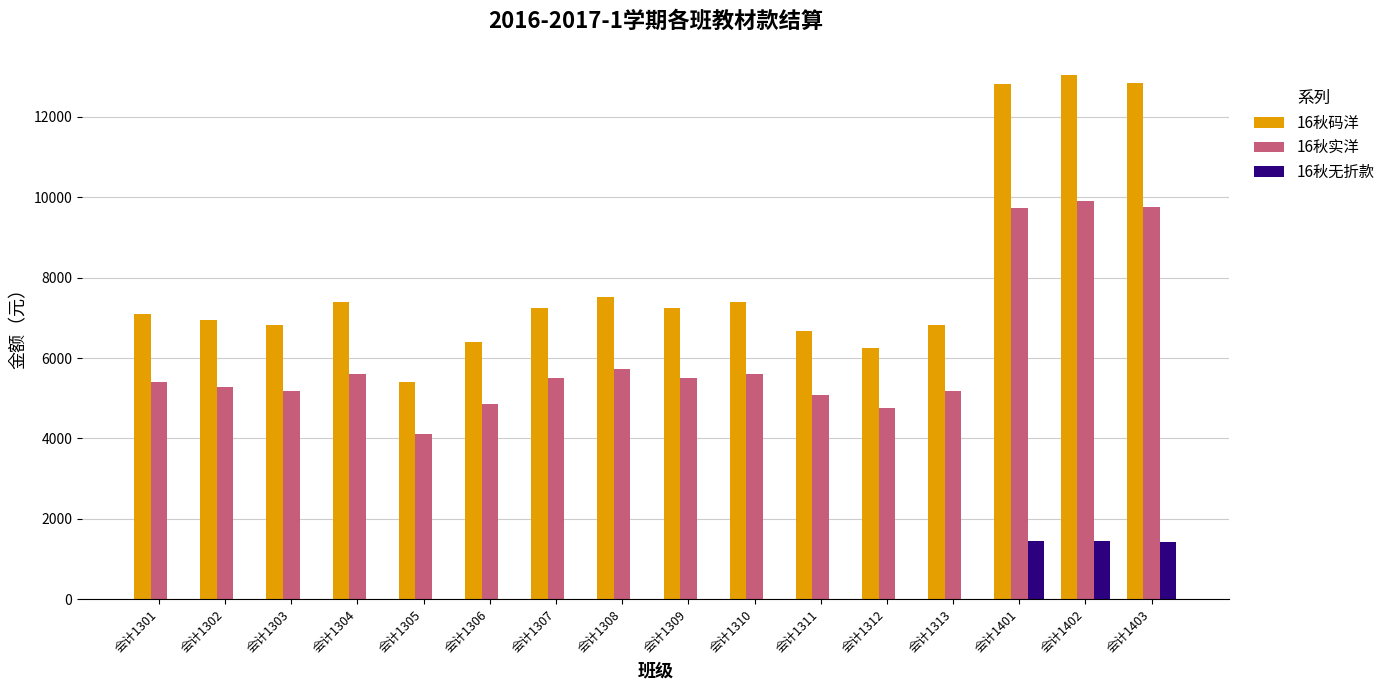

How many series are shown in this chart?

3